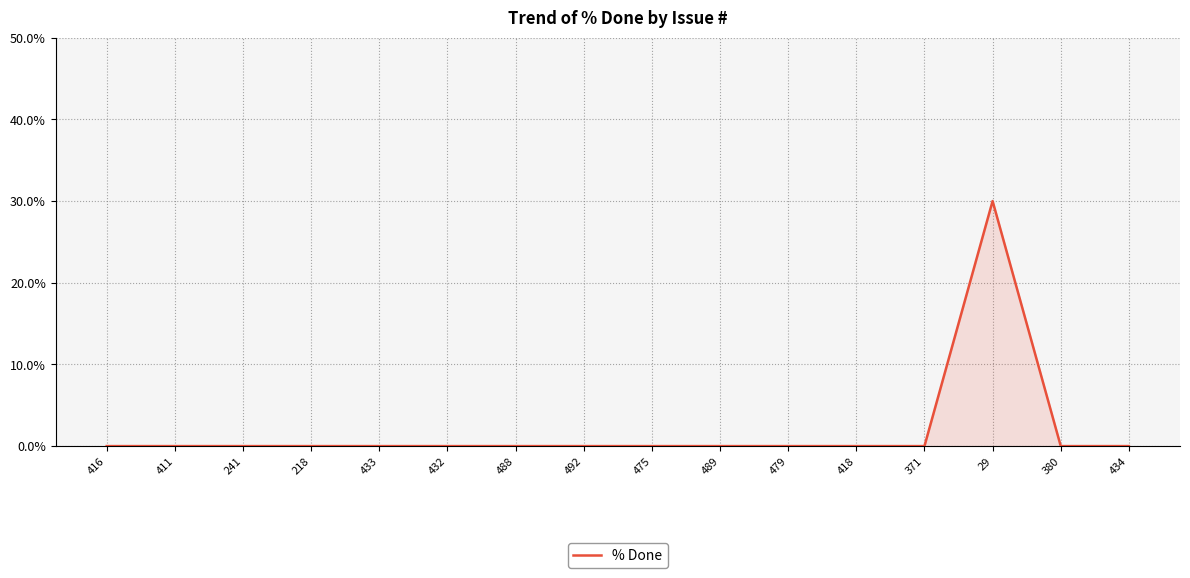

What is the average value?

2